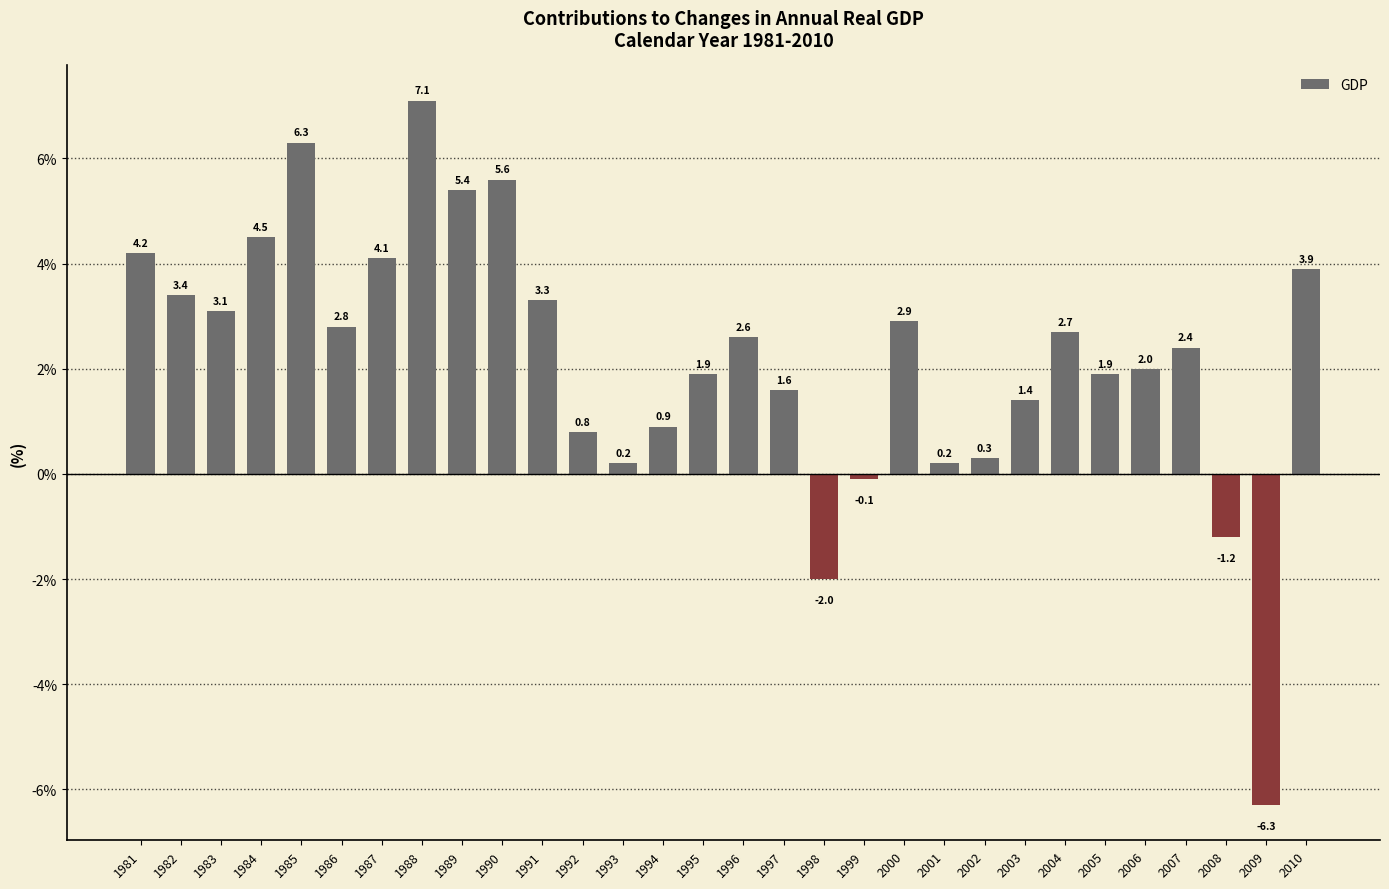

At which category does the chart reach its minimum across all series?

2009